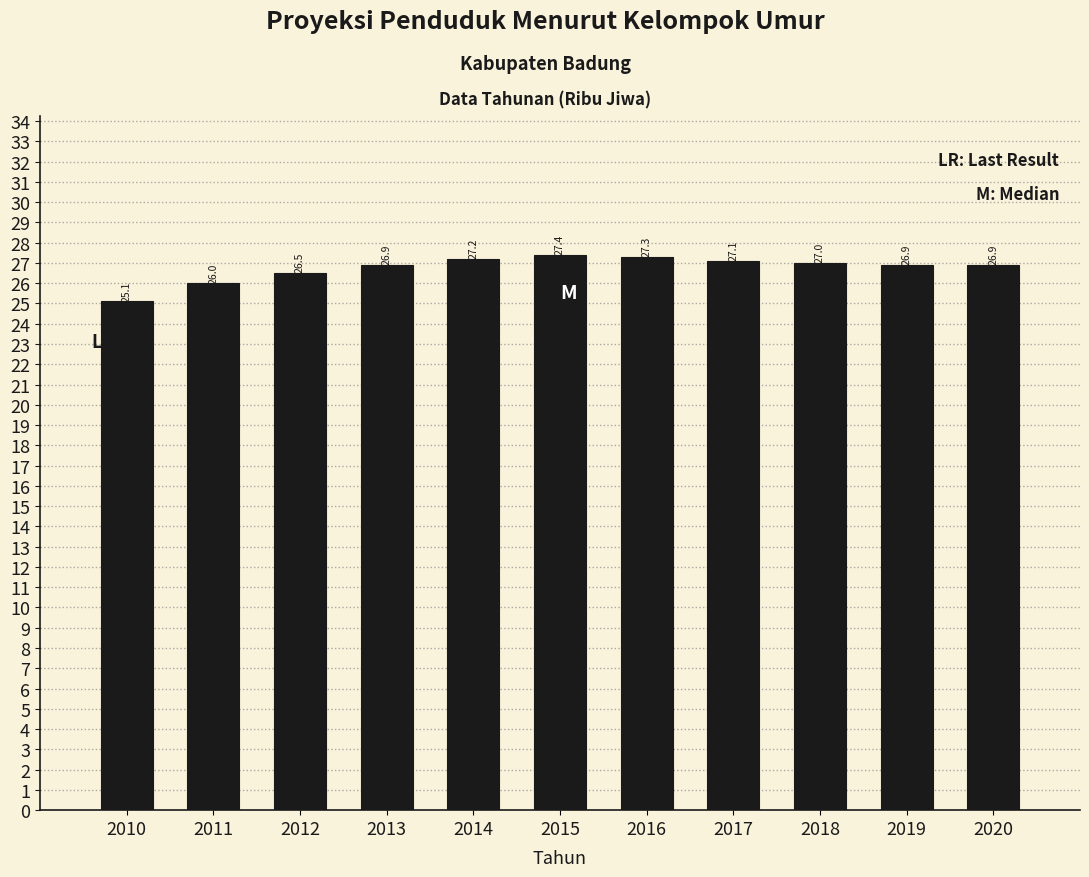

Reading left to right, list all the values displayed in this chart.

25.1	26.0	26.5	26.9	27.2	27.4	27.3	27.1	27.0	26.9	26.9